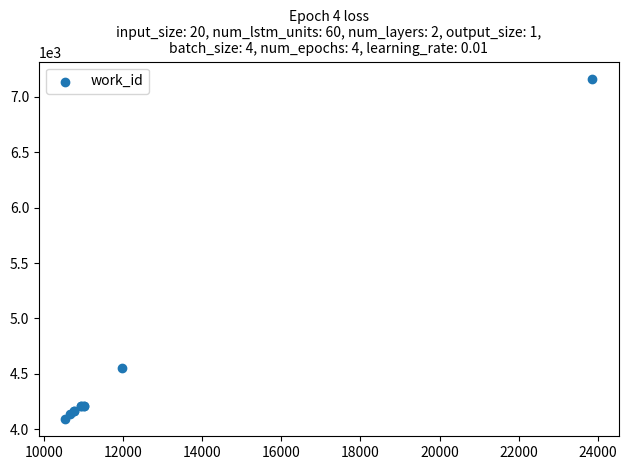

What Y value in the scatter plot is closest to 5626?

4555